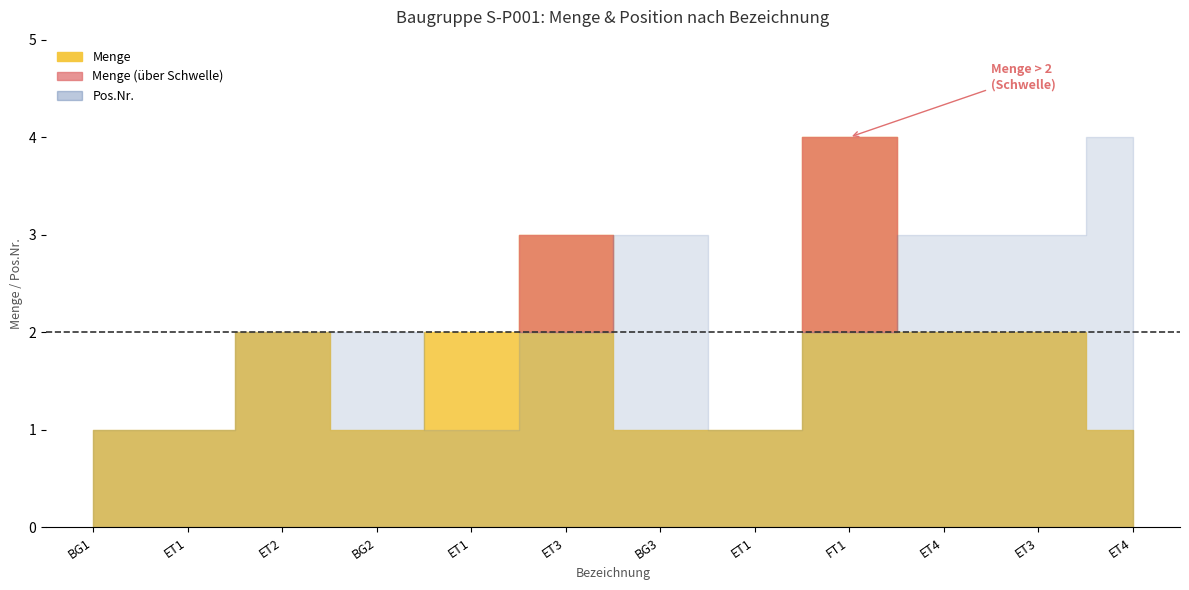

Reading right to left, list all the values displayed in this chart.

Menge: ET4=1	ET3=2	ET4=2	FT1=4	ET1=1	BG3=1	ET3=3	ET1=2	BG2=1	ET2=2	ET1=1	BG1=1
Pos.Nr.: ET4=4	ET3=3	ET4=3	FT1=2	ET1=1	BG3=3	ET3=2	ET1=1	BG2=2	ET2=2	ET1=1	BG1=1